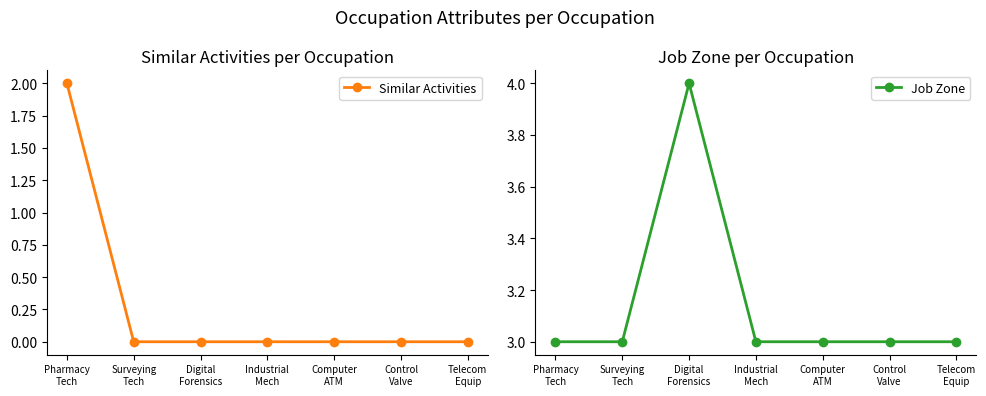

What is the maximum value for Job Zone?

4